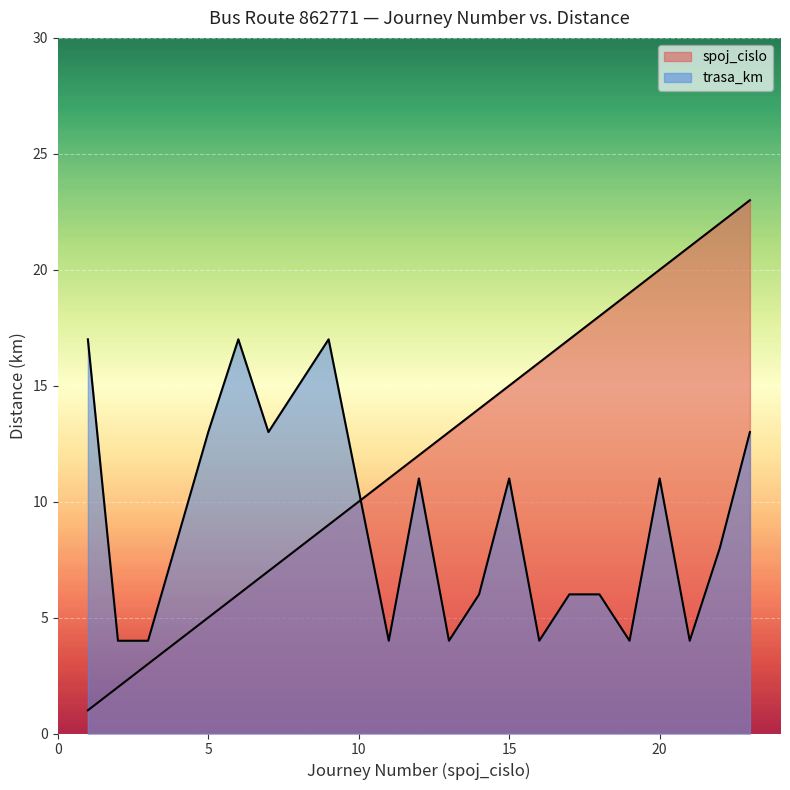

How many trasa_km values are between 4 and 13?

17